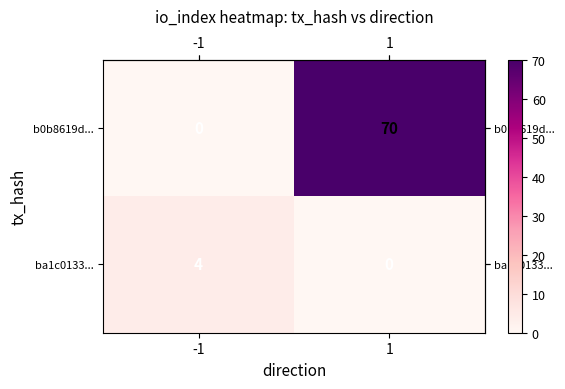

Read the b0b8619d... value at 1.

70